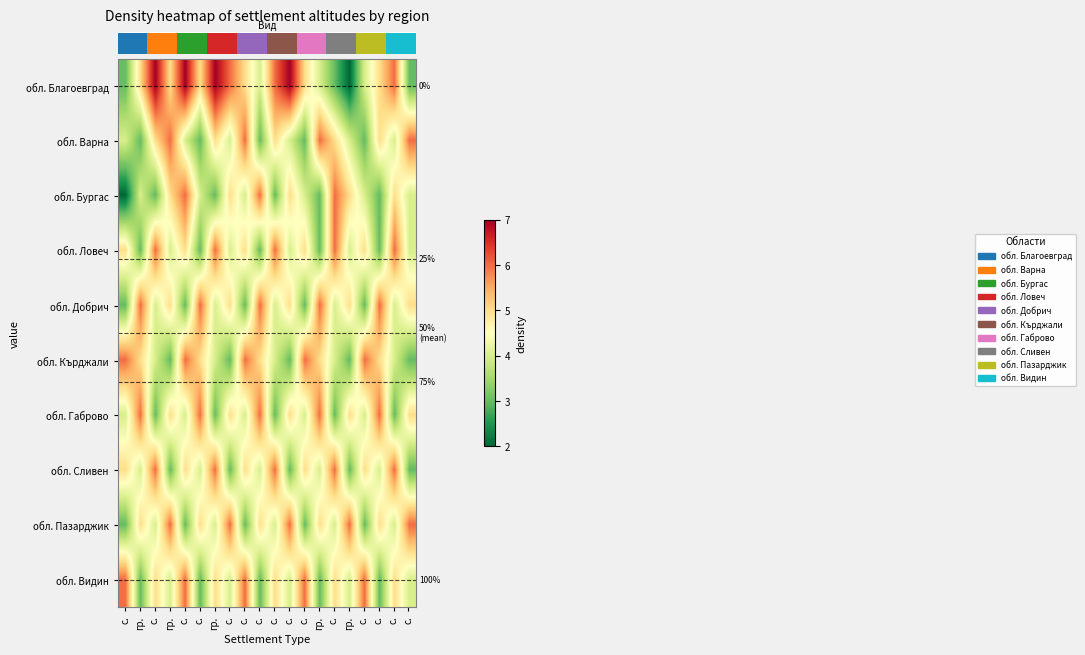

What is the smallest value displayed?

2